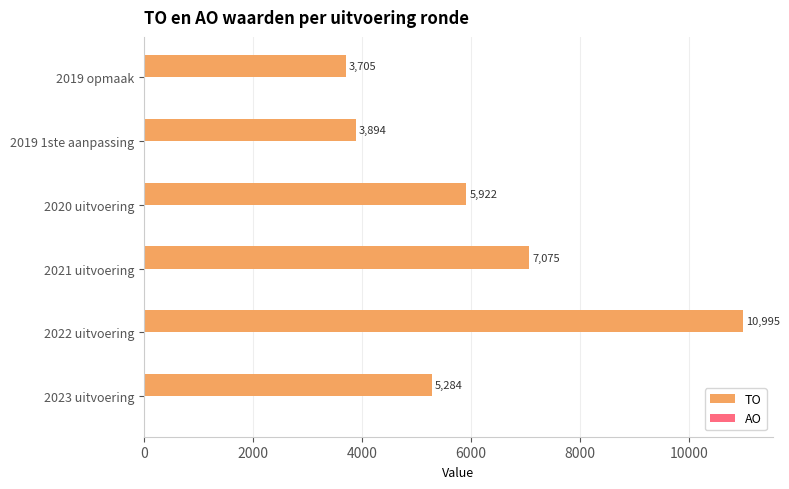

The value at 2022 uitvoering is 10995. True or false?

True